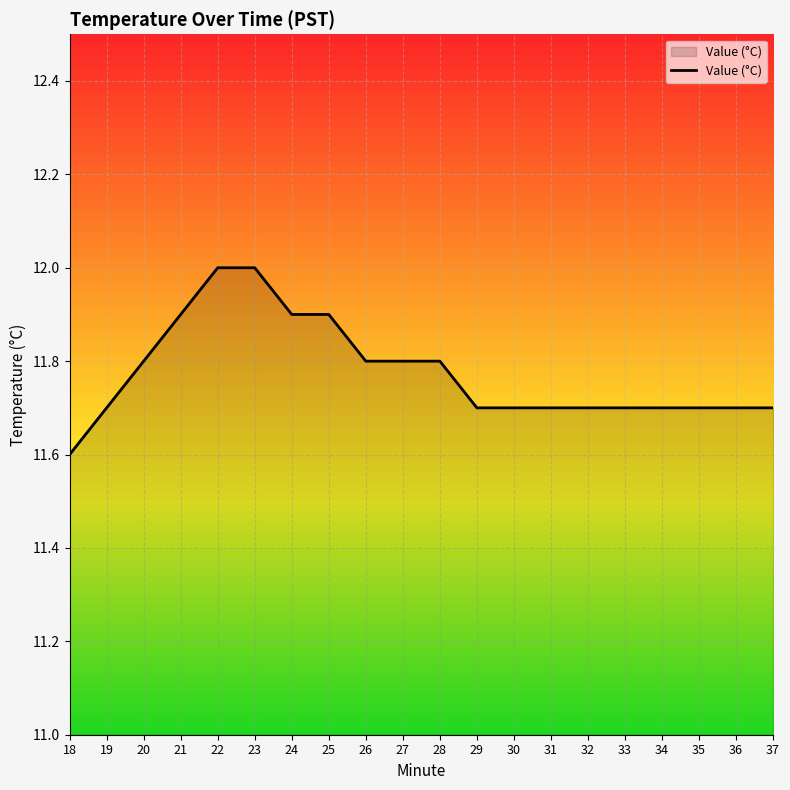

Read the value at 28.

11.8